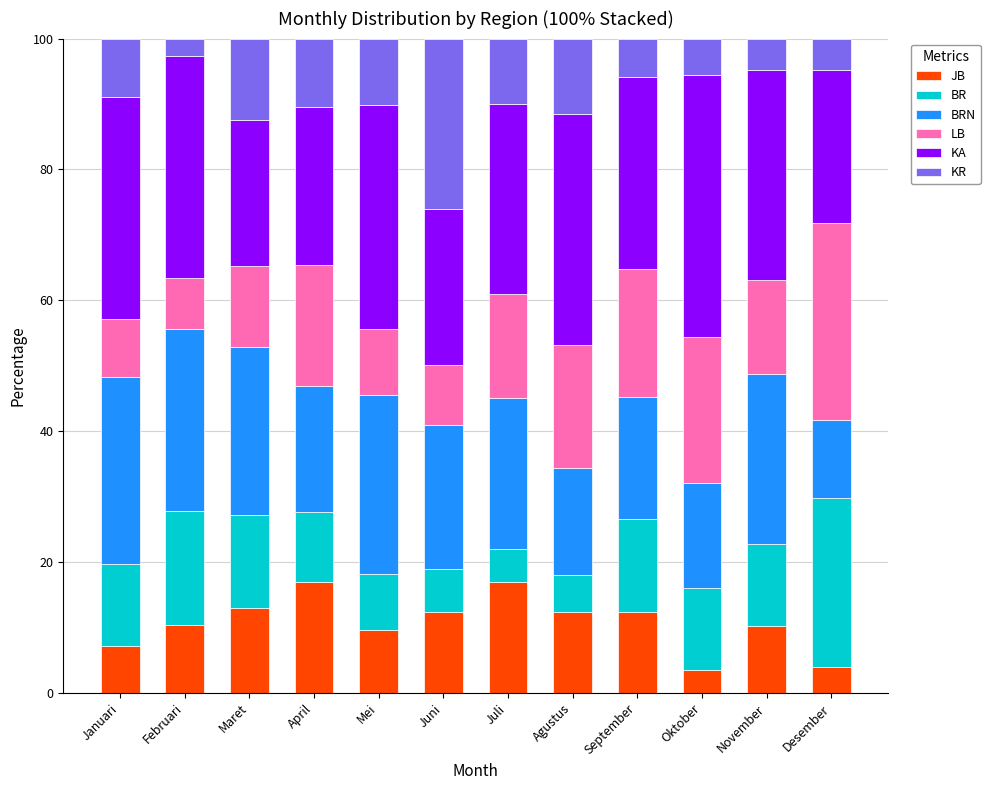

What is the total value across all series at Oktober?

100.0